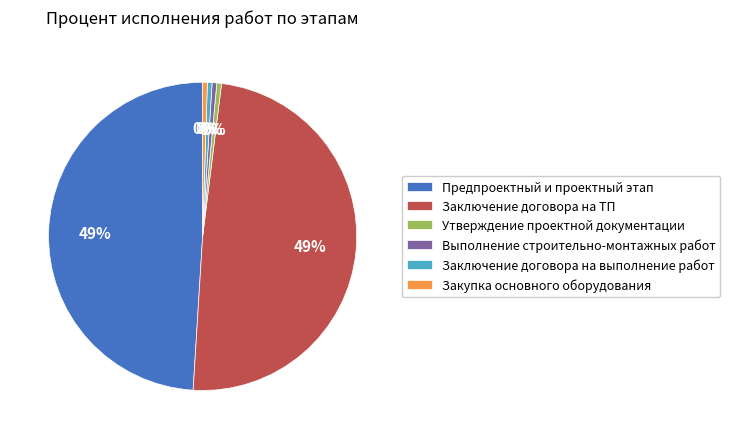

Is Предпроектный и проектный этап the majority of the pie?

No